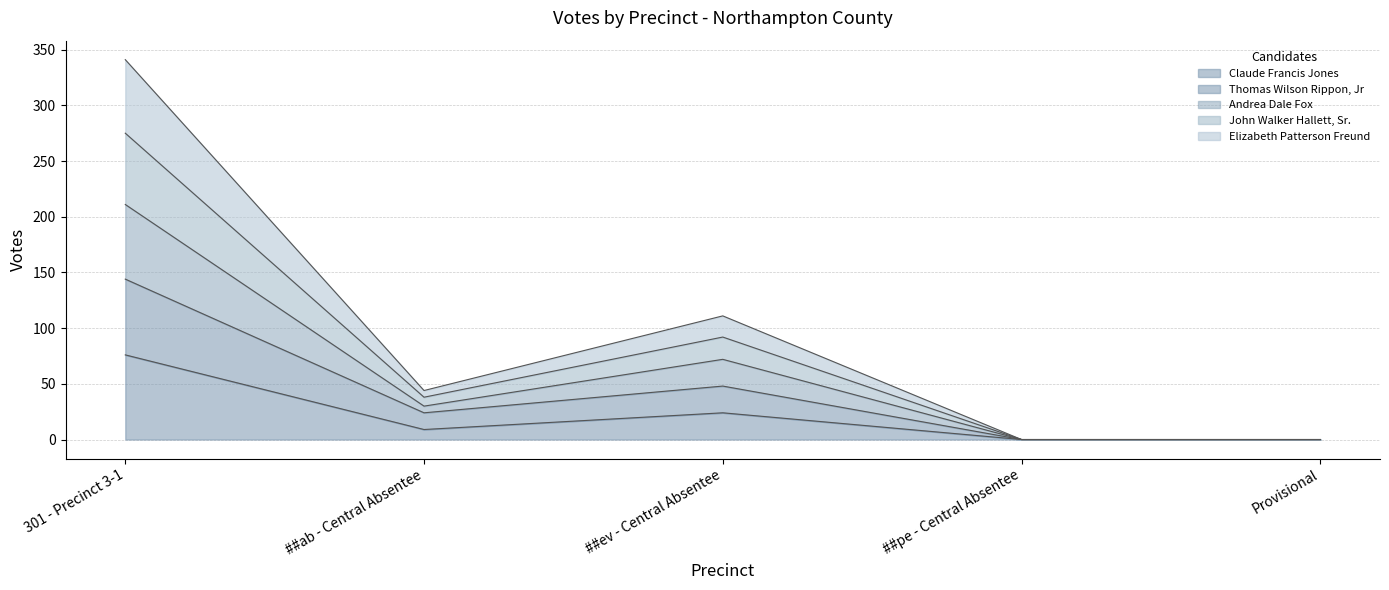

What position from the right is ##ev - Central Absentee?

3